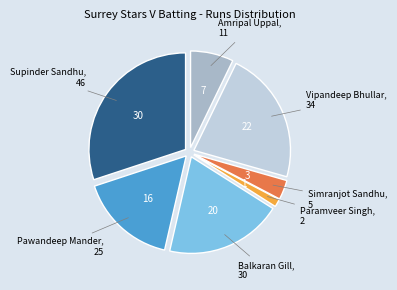

Does any single category account for the majority?

No